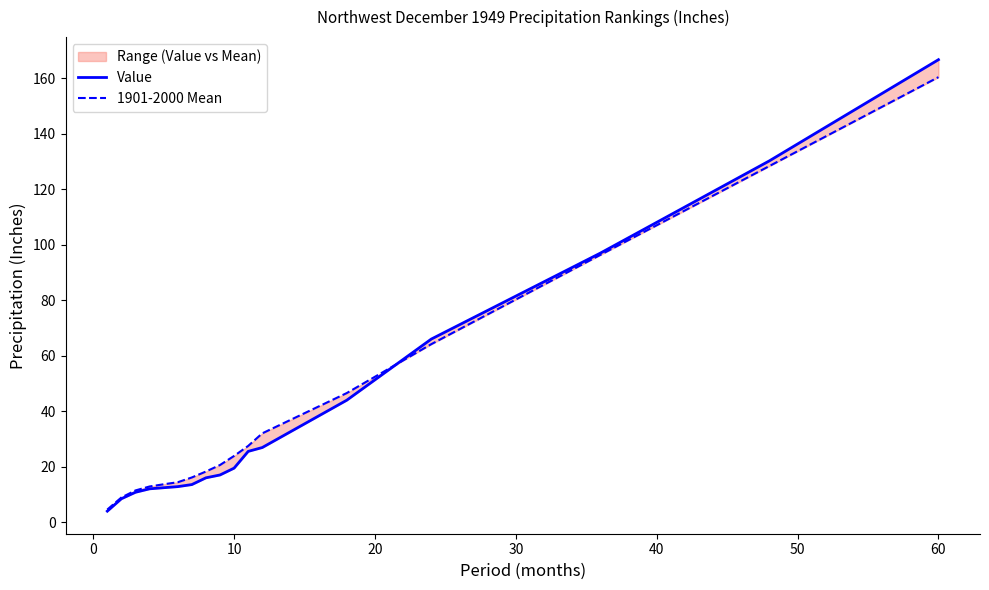

What is the value of the Value point at the 10th from the left?

19.5